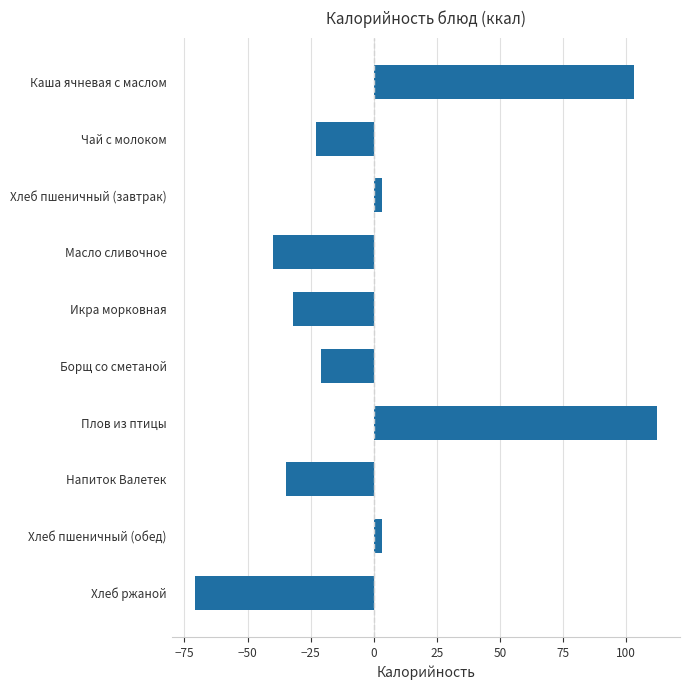

What is the label of the 8th bar from the bottom?

Хлеб пшеничный (завтрак)